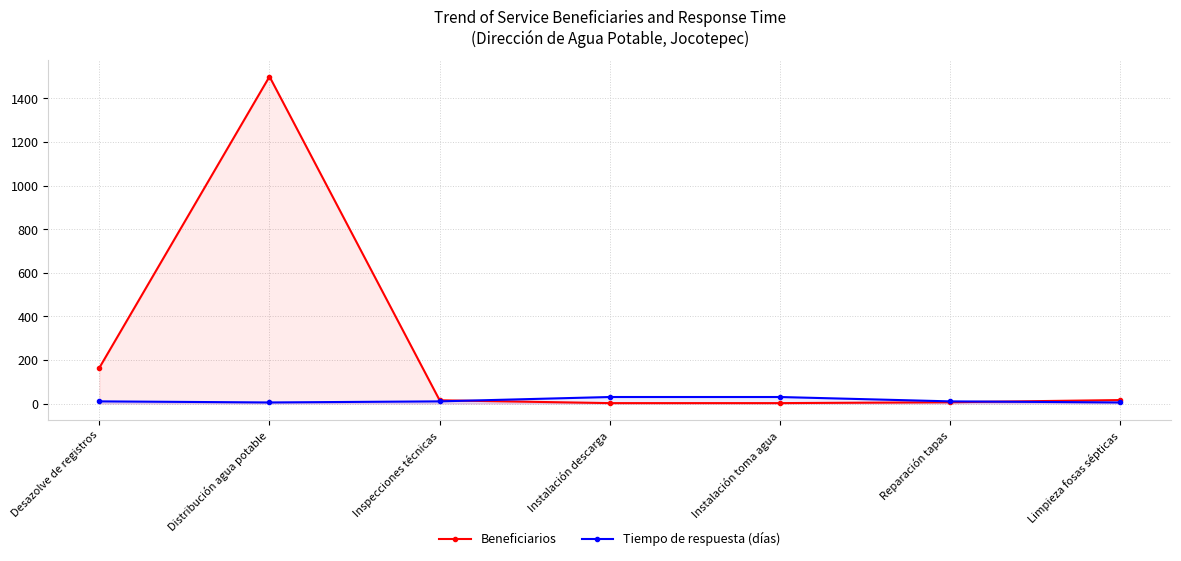

What is the difference between the Tiempo de respuesta (días) values at Distribución agua potable and Reparación tapas?

5